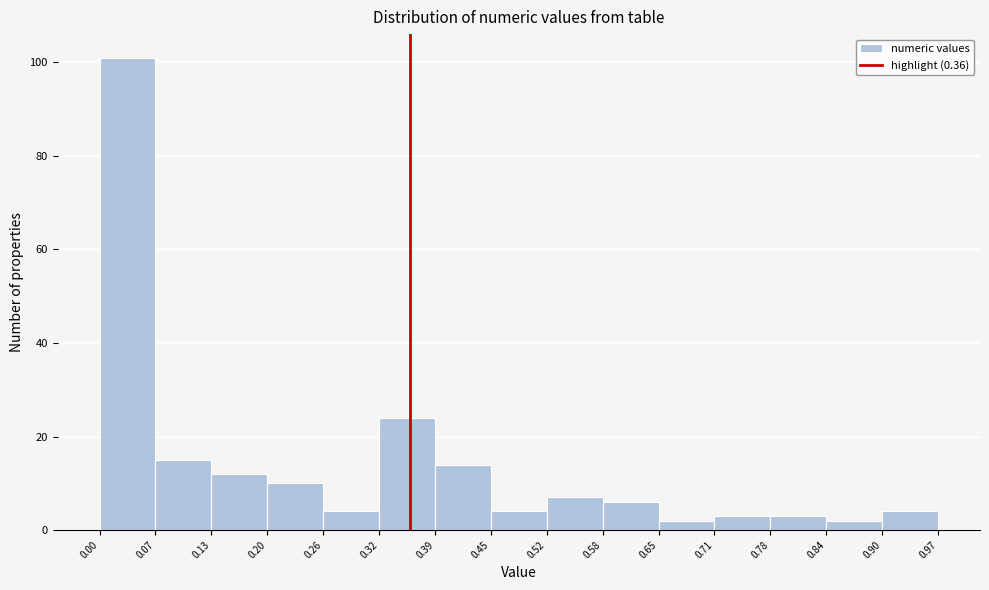

Reading left to right, transcribe this chart: for each bar, give the range it covers on the x-axis and its height. The values are not printed on the chart, so give them approximately, as read against the axis.

0.00 to 0.07: 102
0.07 to 0.13: 16
0.13 to 0.20: 12
0.20 to 0.26: 10
0.26 to 0.32: 4
0.32 to 0.39: 24
0.39 to 0.45: 14
0.45 to 0.52: 4
0.52 to 0.58: 8
0.58 to 0.65: 6
0.65 to 0.71: 2
0.71 to 0.78: 4
0.78 to 0.84: 4
0.84 to 0.90: 2
0.90 to 0.97: 4